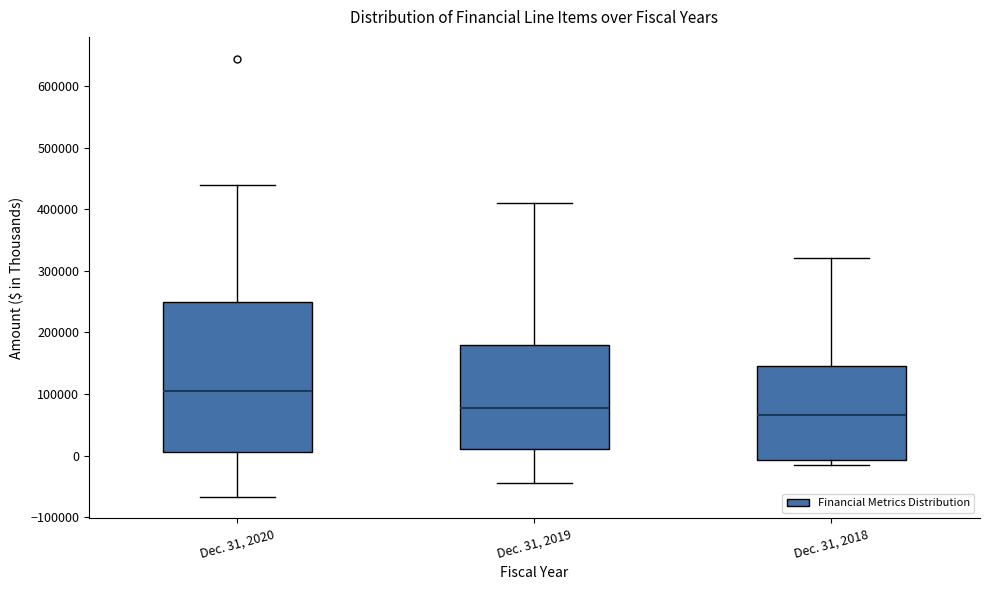

Which box's median line is the highest?

Dec. 31, 2020